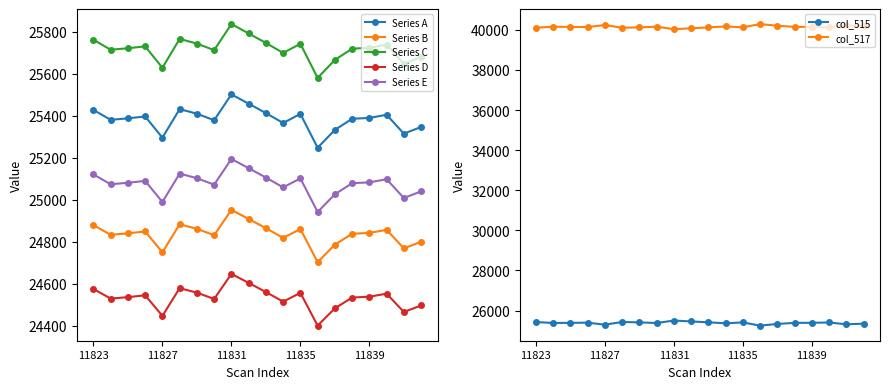

What is the approximate value of Series E at 11827?

24988.5